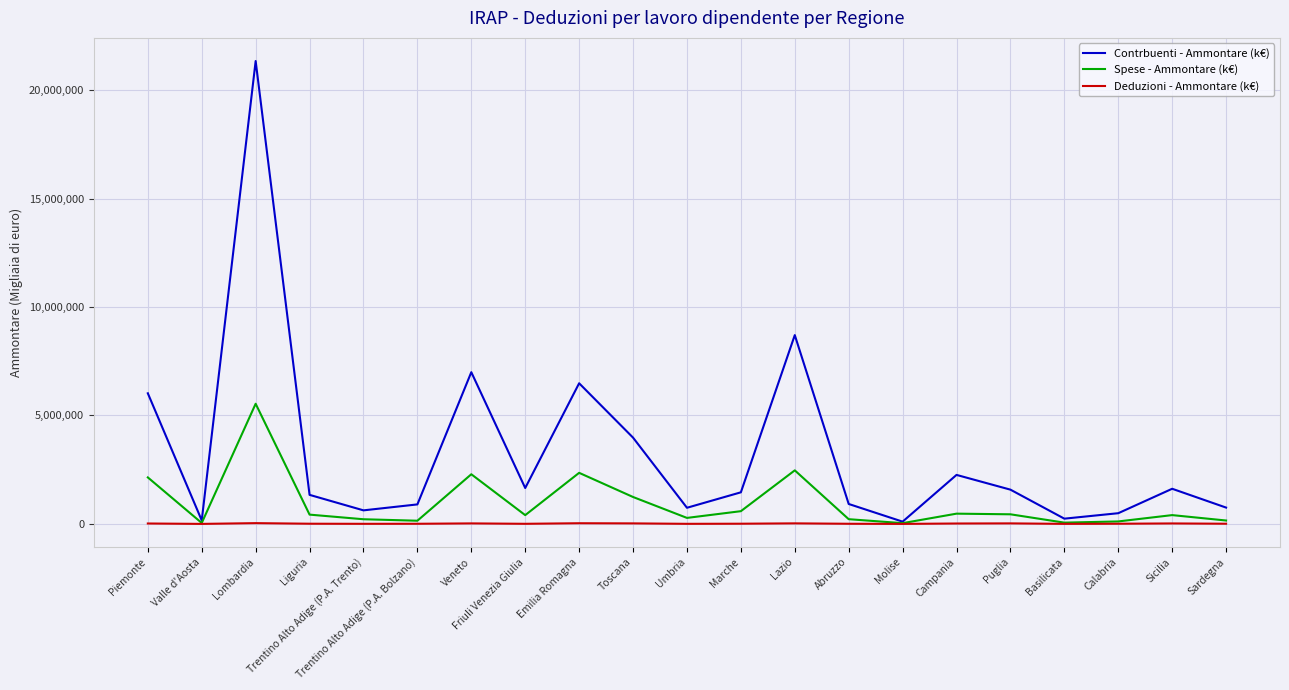

What is the difference between the maximum and minimum values in the Spese - Ammontare (k€) series?

5503678